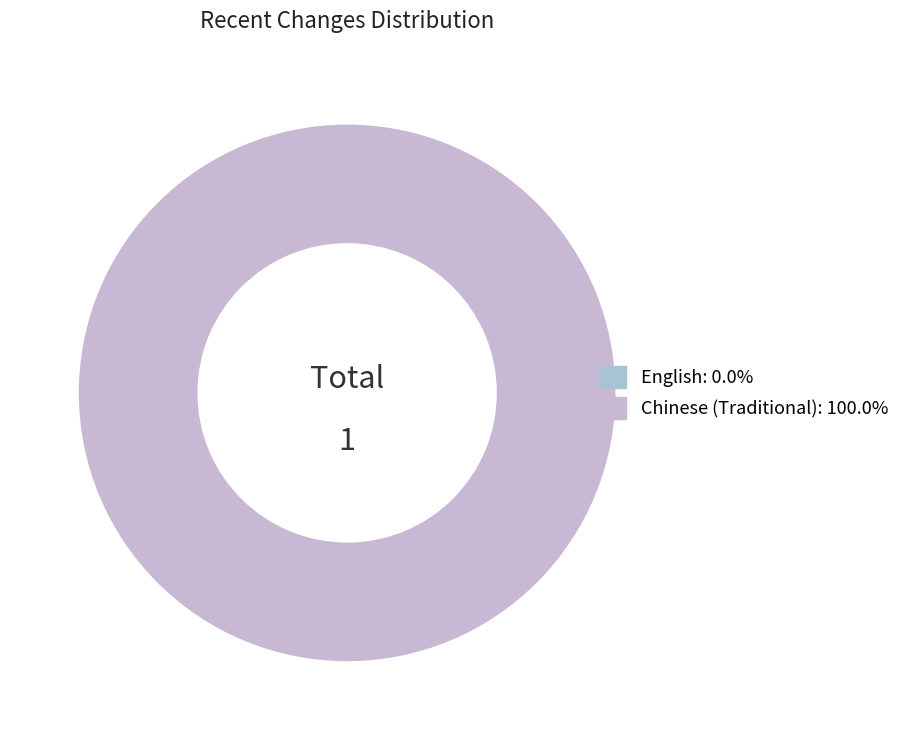

True or false: English accounts for 0% of the total.

True